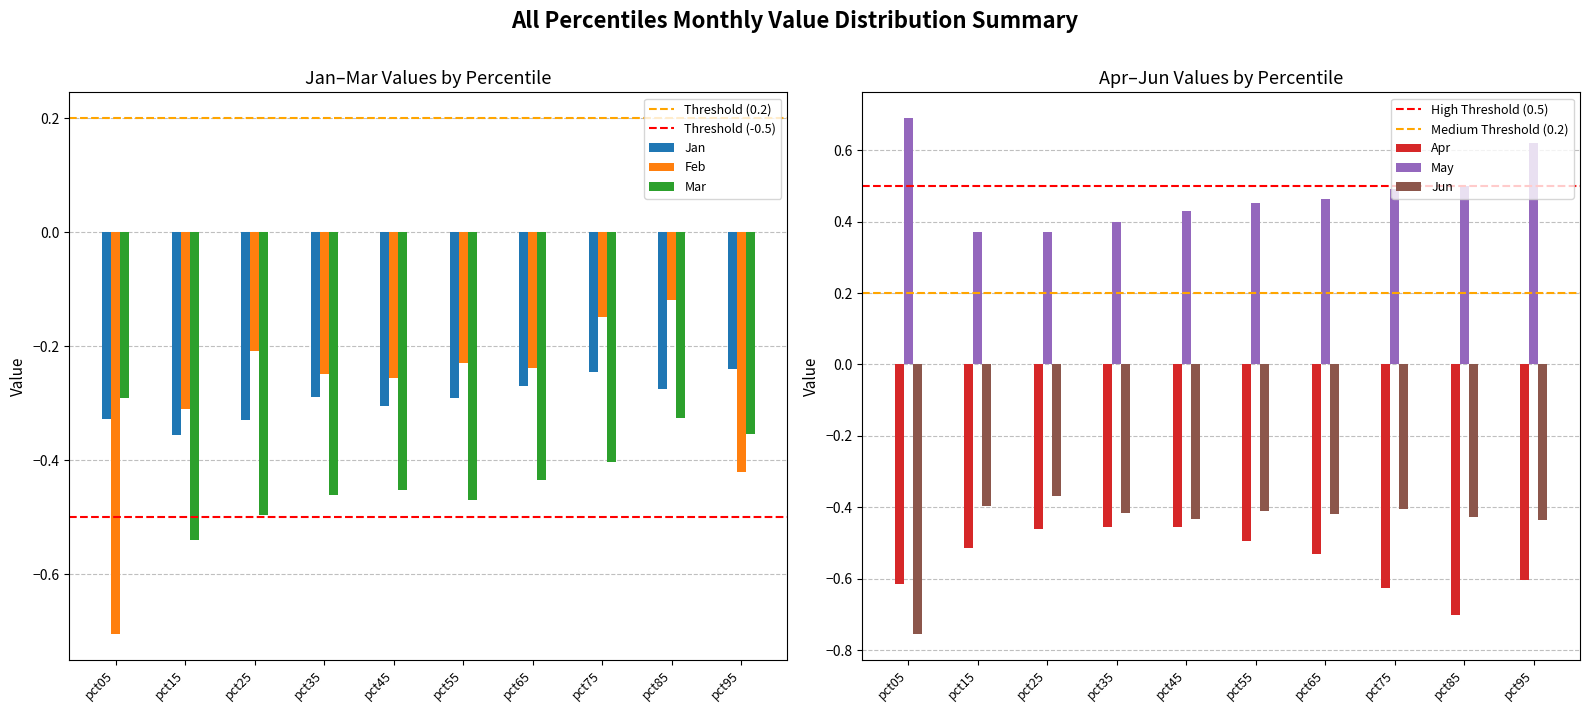

Which series has the widest spread of values?

Feb